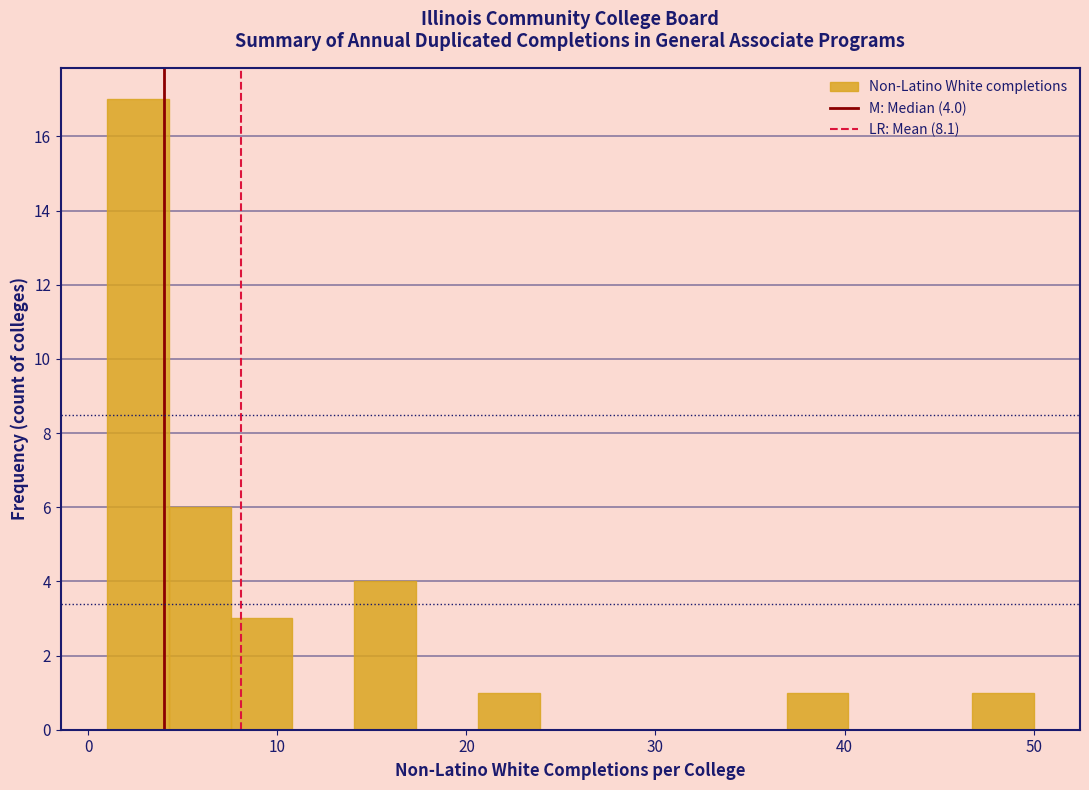

Read against the x-axis, roughly where is the centre of the tallest bar?

3